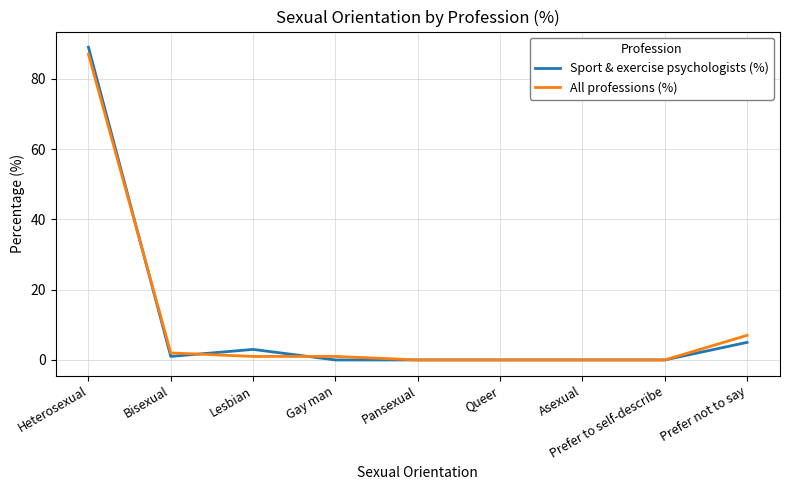

Reading left to right, transcribe all the data shown in this chart.

Sport & exercise psychologists (%): Heterosexual=89	Bisexual=1	Lesbian=3	Gay man=0	Pansexual=0	Queer=0	Asexual=0	Prefer to self-describe=0	Prefer not to say=5
All professions (%): Heterosexual=87	Bisexual=2	Lesbian=1	Gay man=1	Pansexual=0	Queer=0	Asexual=0	Prefer to self-describe=0	Prefer not to say=7